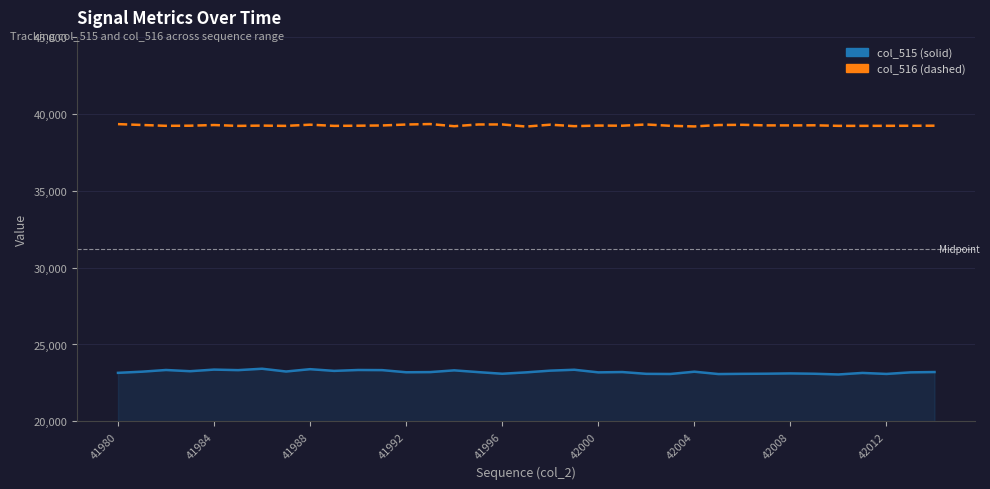

What is the smallest value displayed?

23050